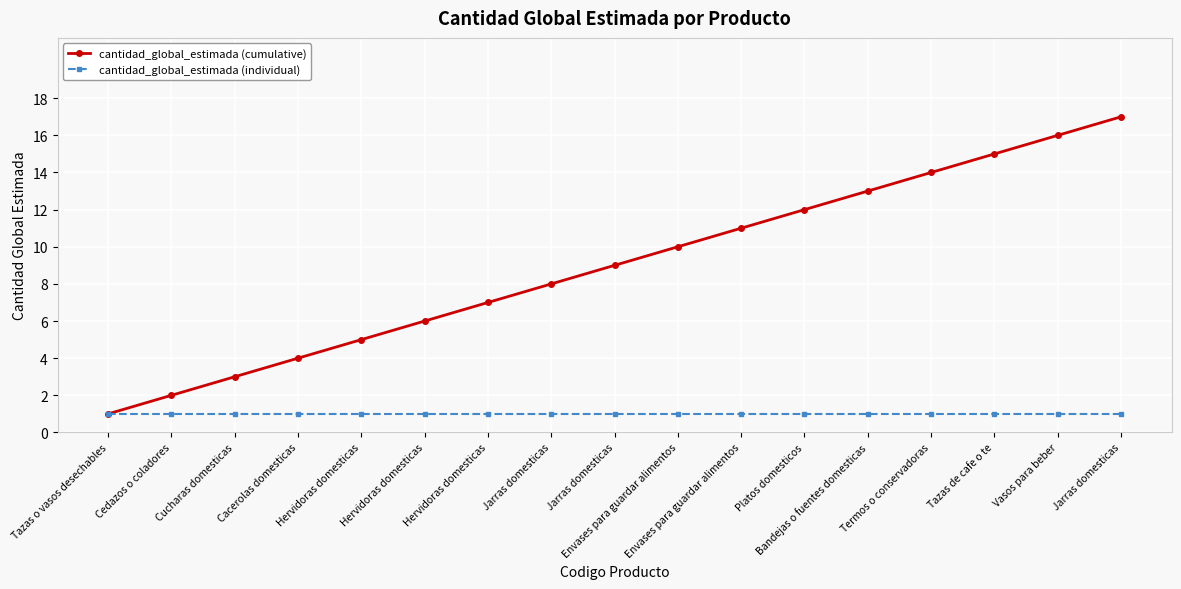

What is the spread (max minus min) of values at Jarras domesticas?

7